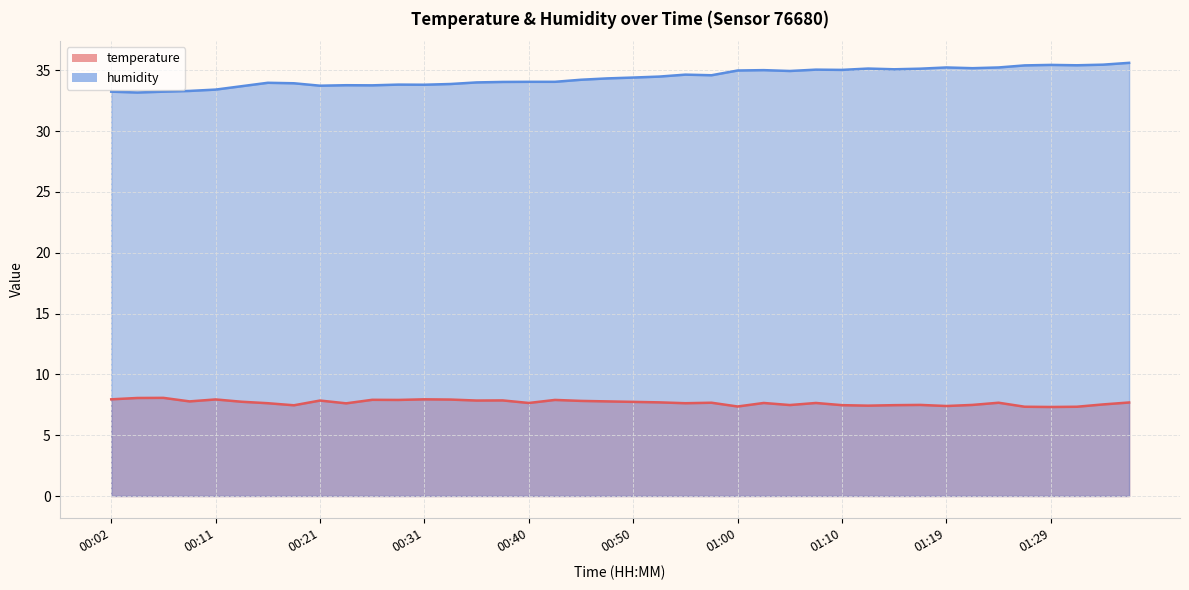

In humidity, how many points are higher than both neighbors (excluding endpoints)?

9